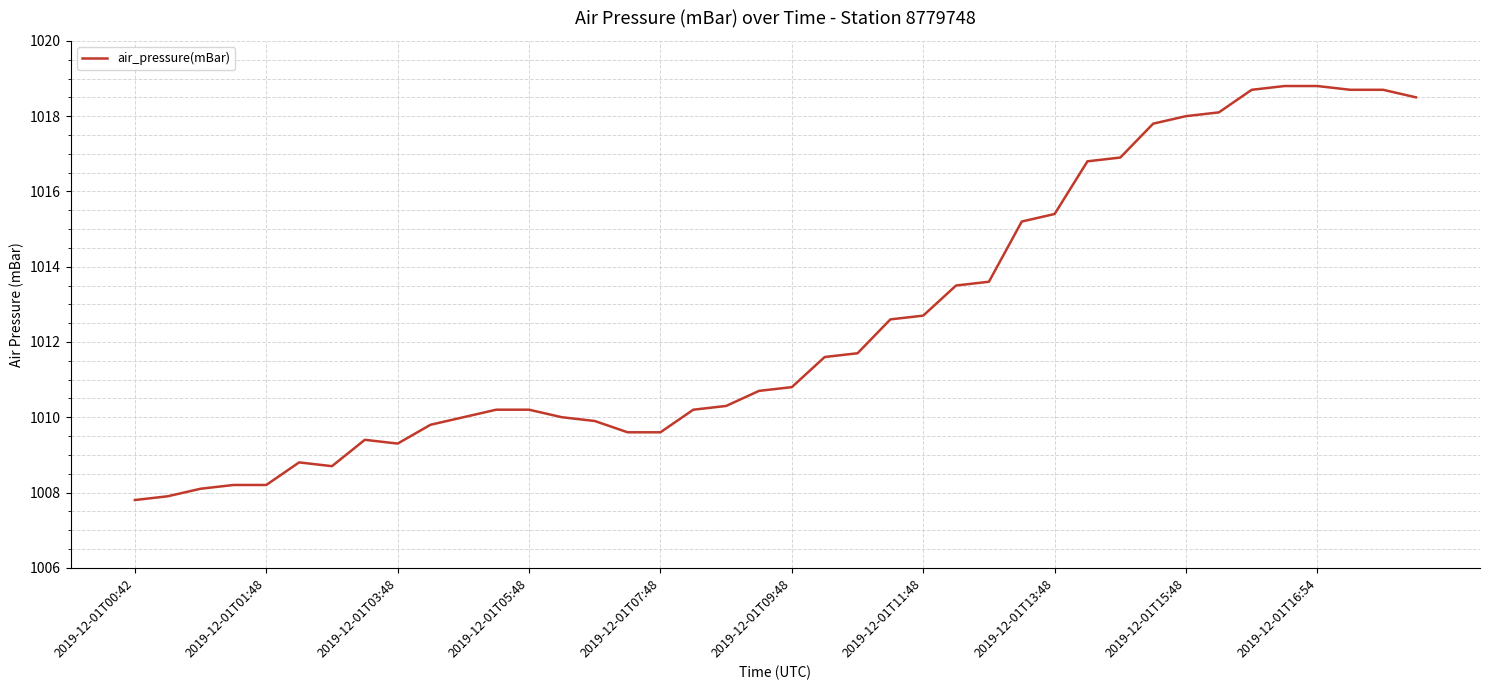

What is the smallest value displayed?

1007.8